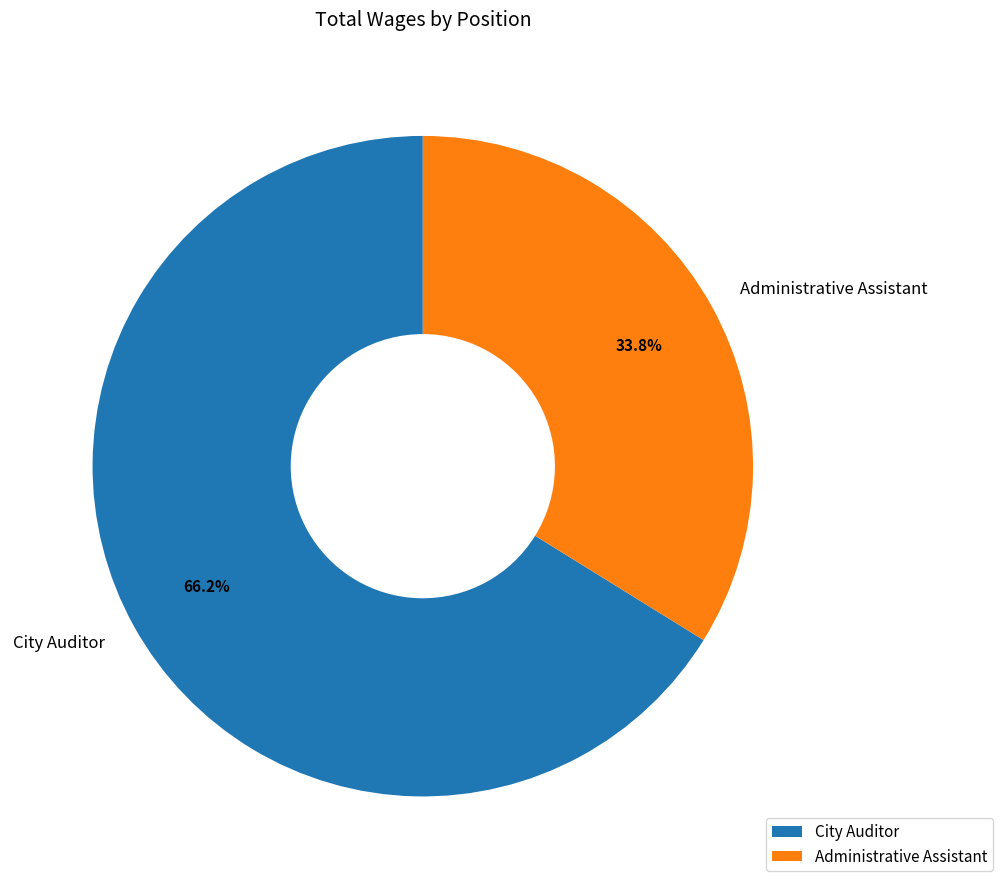

What percentage do City Auditor and Administrative Assistant together represent?

100.0%